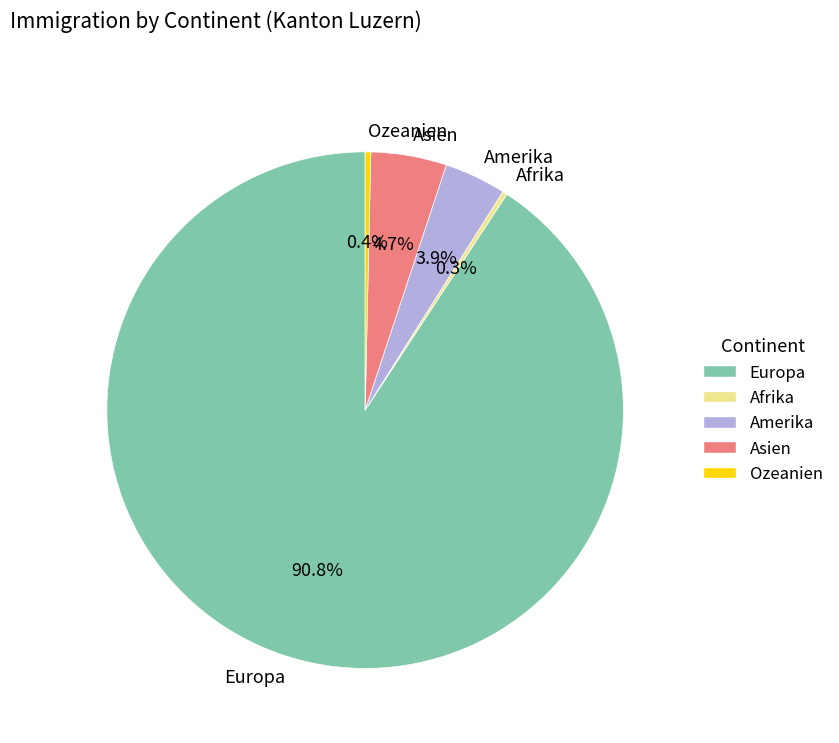

What is the ratio of the value at Afrika to the value at Ozeanien?

0.8